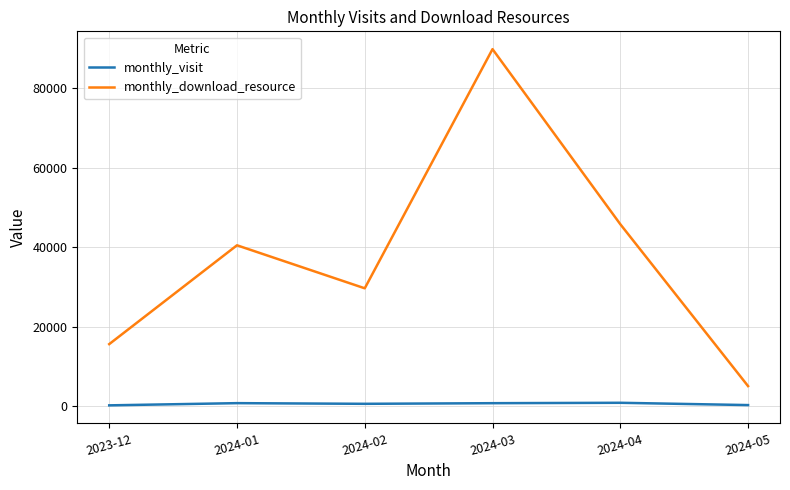

Is the value of monthly_download_resource at 2024-01 greater than the value of monthly_visit at 2023-12?

Yes